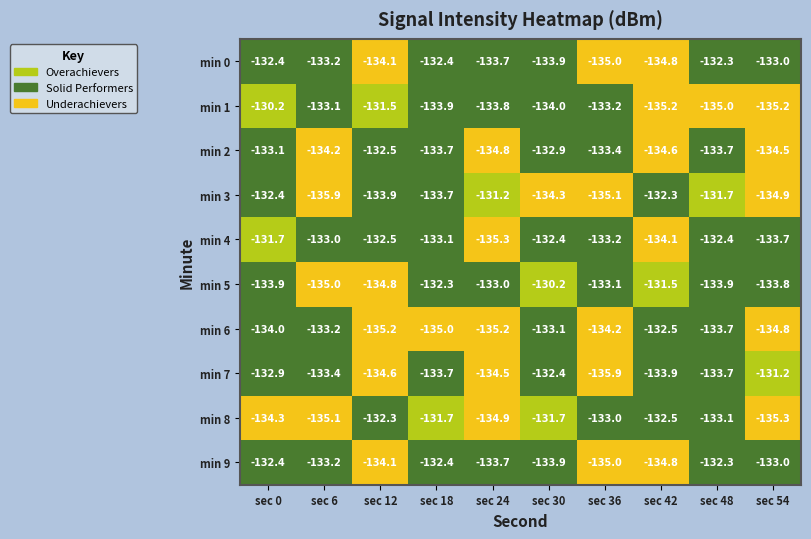

What is the spread (max minus min) of values at sec 54?

4.1